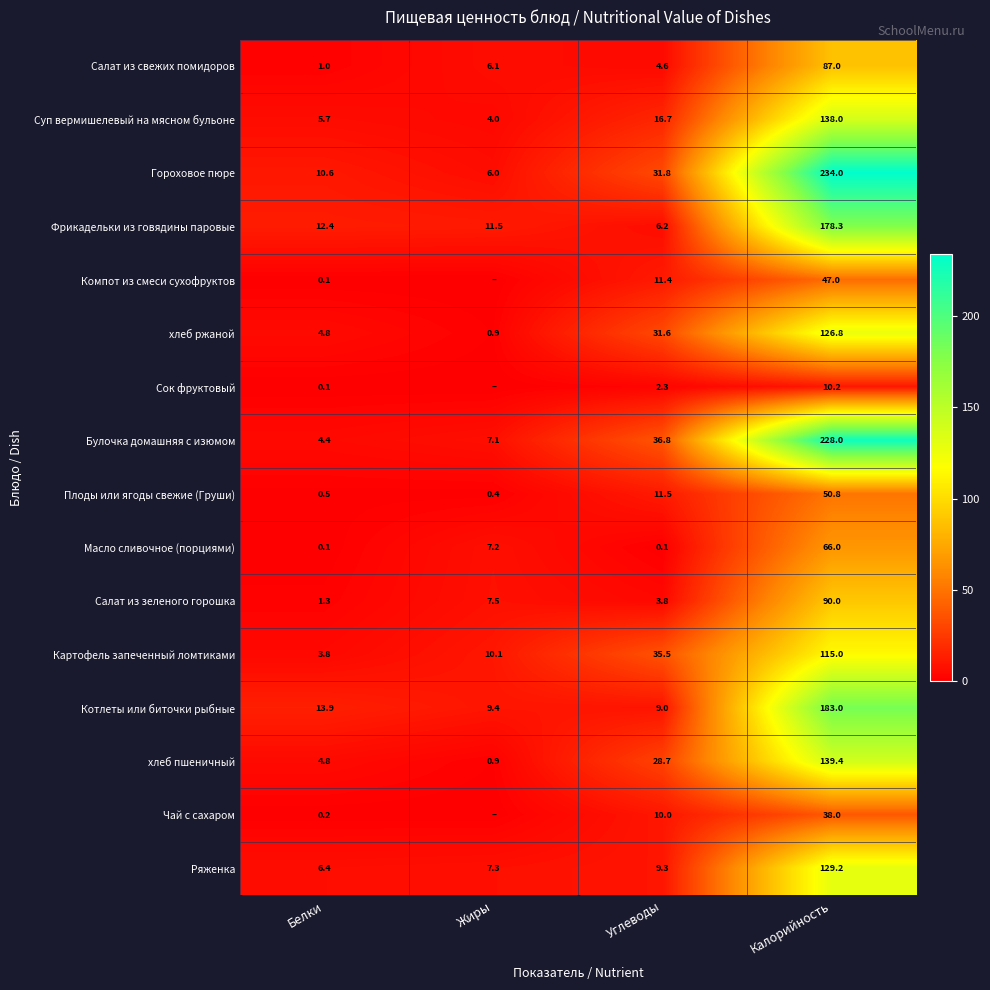

The Булочка домашняя с изюмом series shows 7.1 at Жиры. True or false?

True